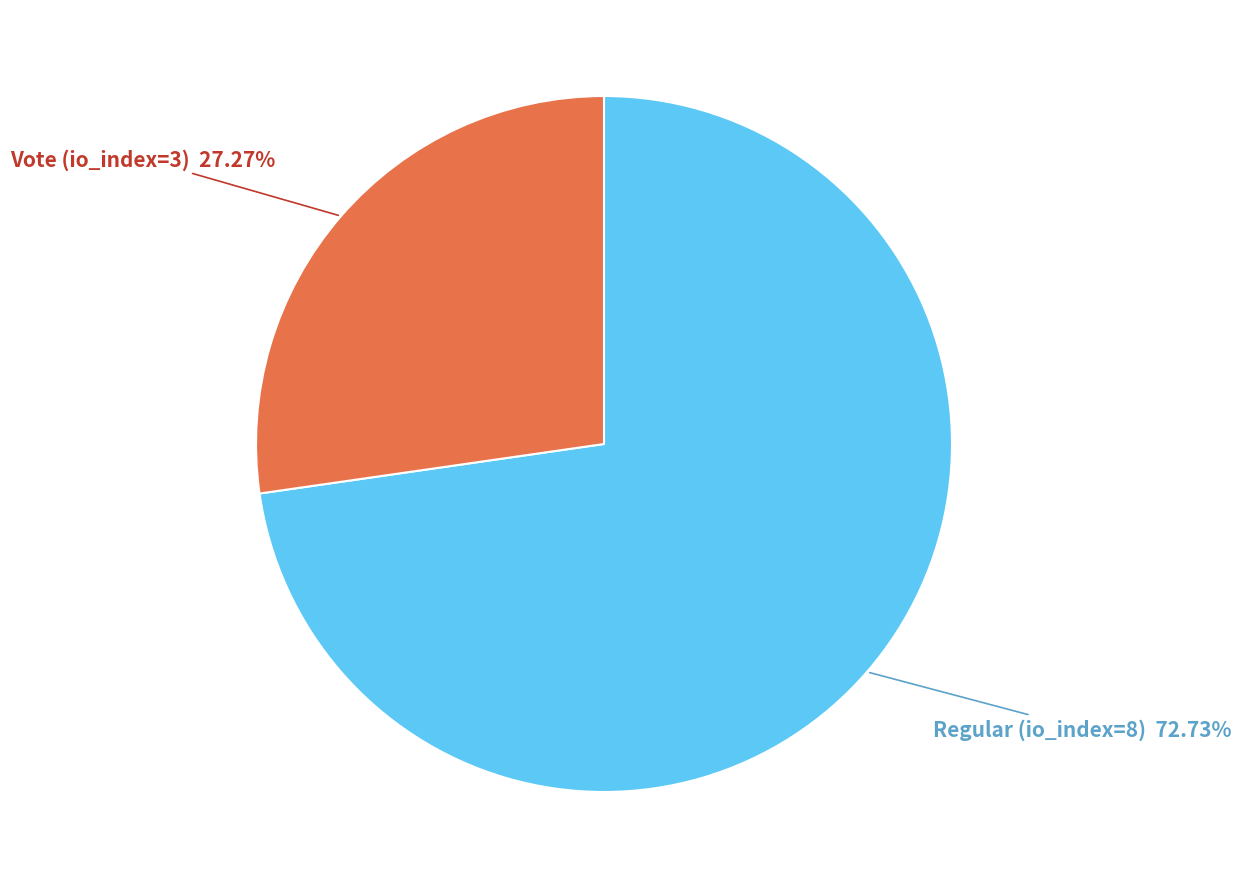

To the nearest percent, what is the average slice percentage?

50%